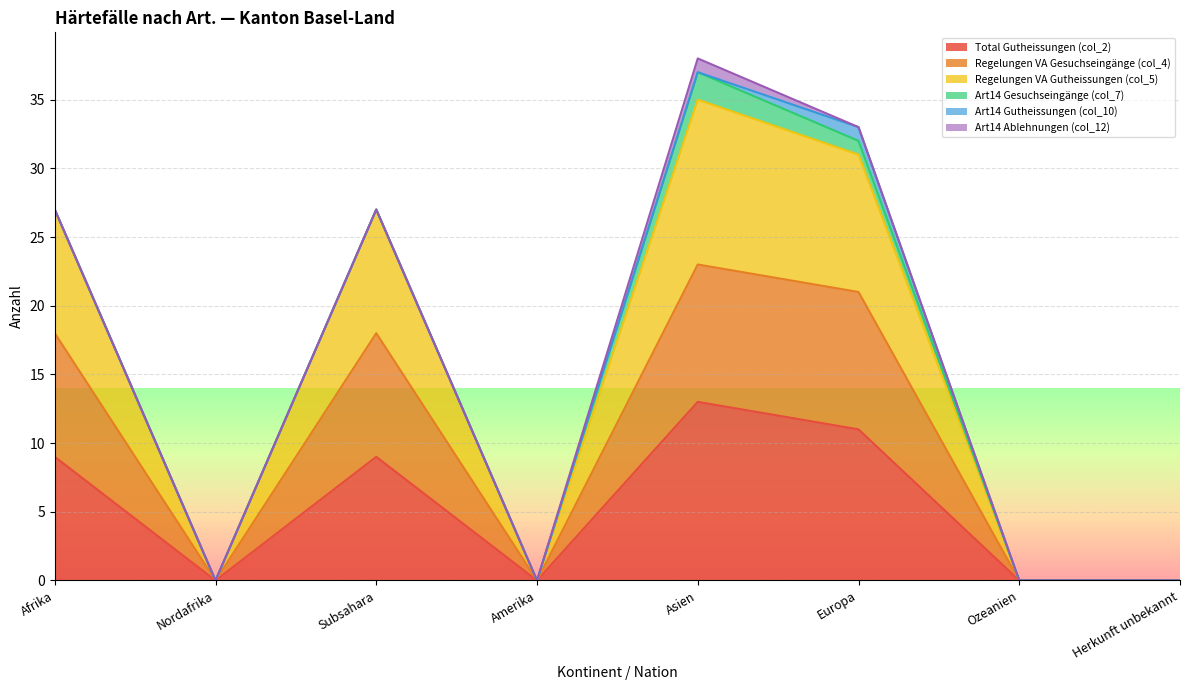

Where is the first local maximum for Regelungen VA Gesuchseingänge (col_4)?

Subsahara